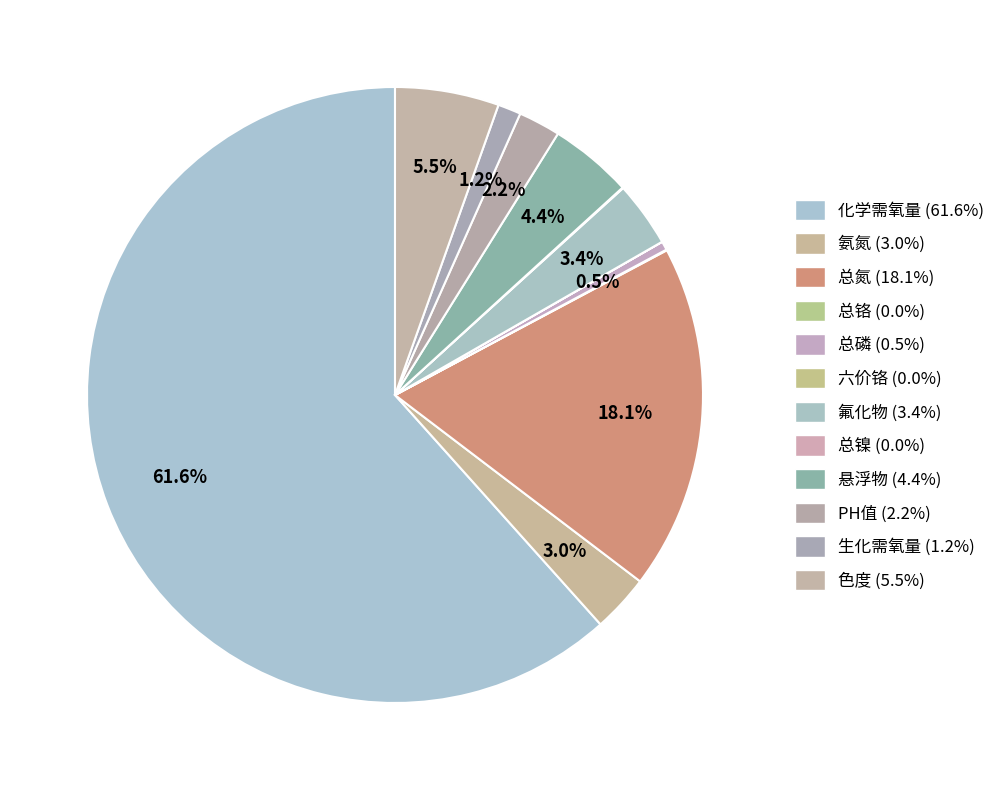

True or false: 总镍 accounts for 0% of the total.

True